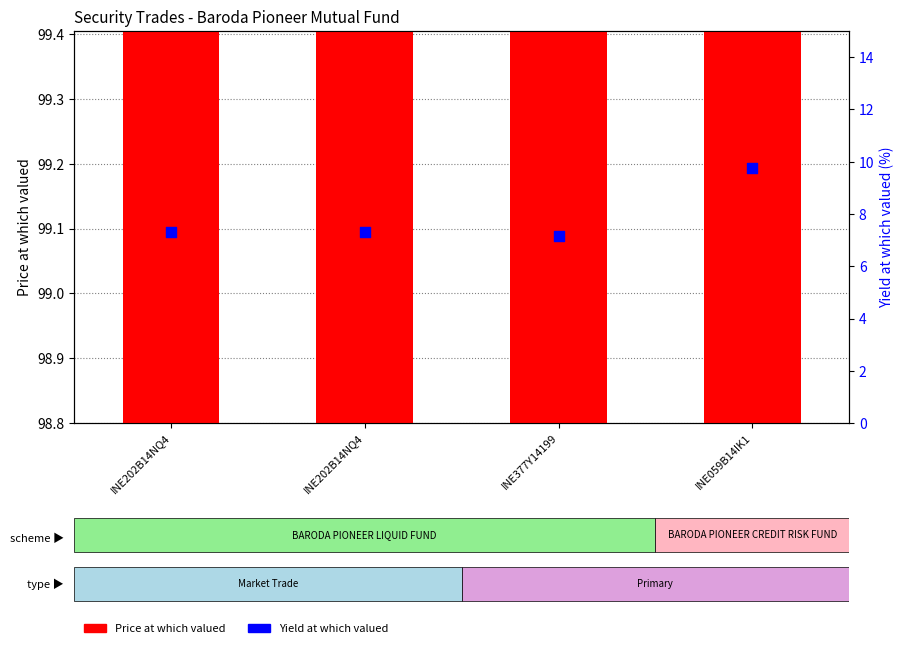

Which series contains the lowest Y value?

Yield at which valued